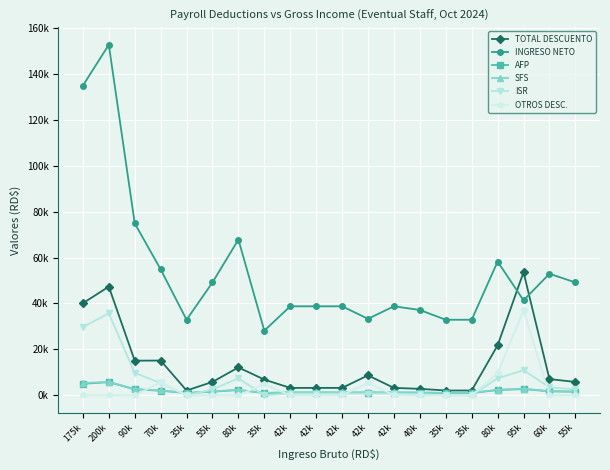

What are all the series names shown in the legend?

TOTAL DESCUENTO, INGRESO NETO, AFP, SFS, ISR, OTROS DESC.